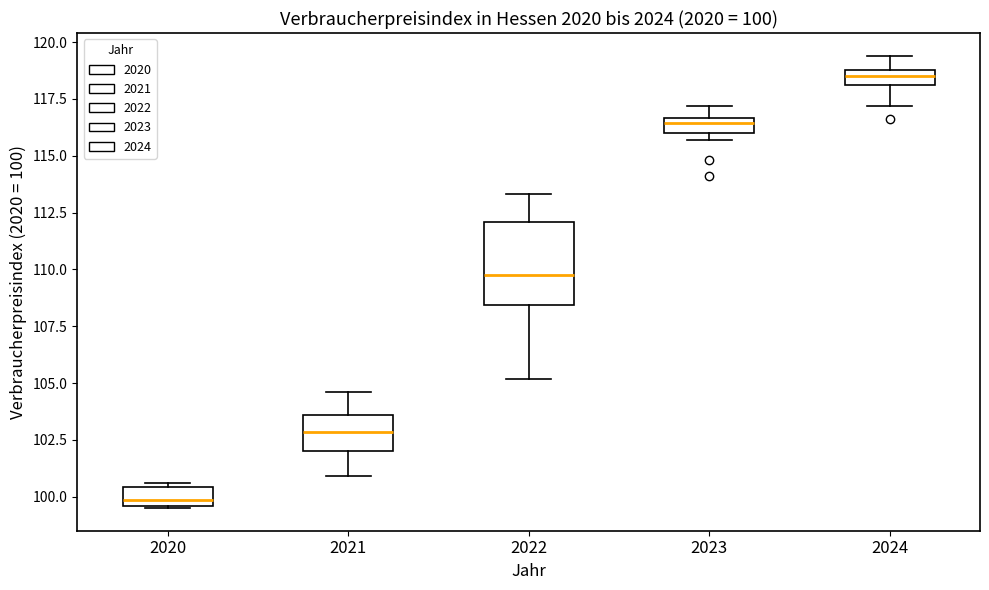

Which box is the tallest, from its lower edge to its upper edge?

2022